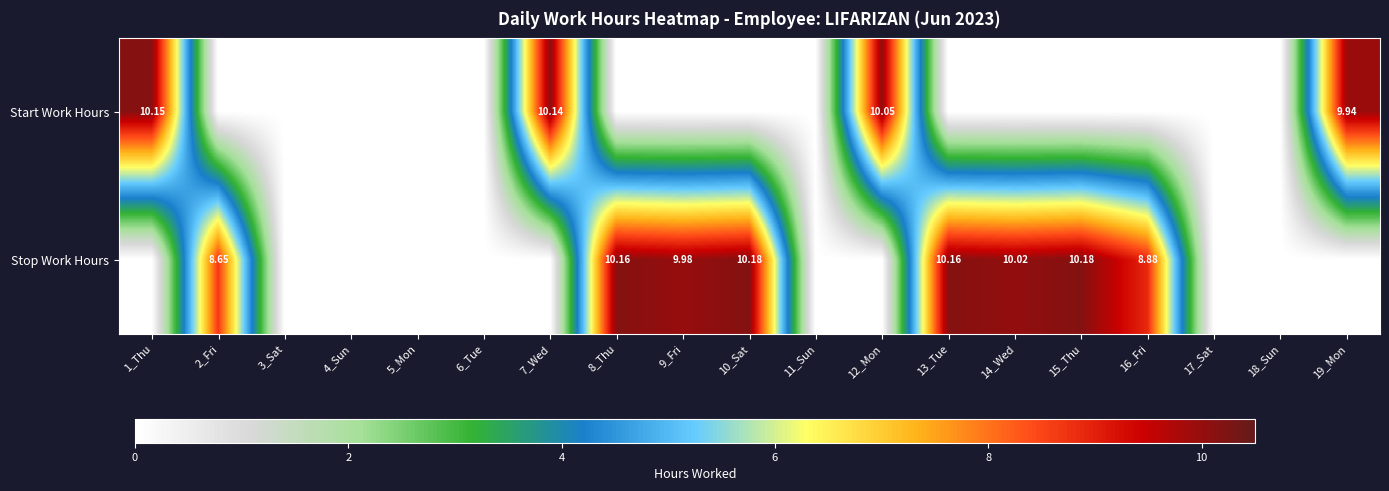

Is the value of Stop Work Hours at 19_Mon greater than the value of Start Work Hours at 11_Sun?

No